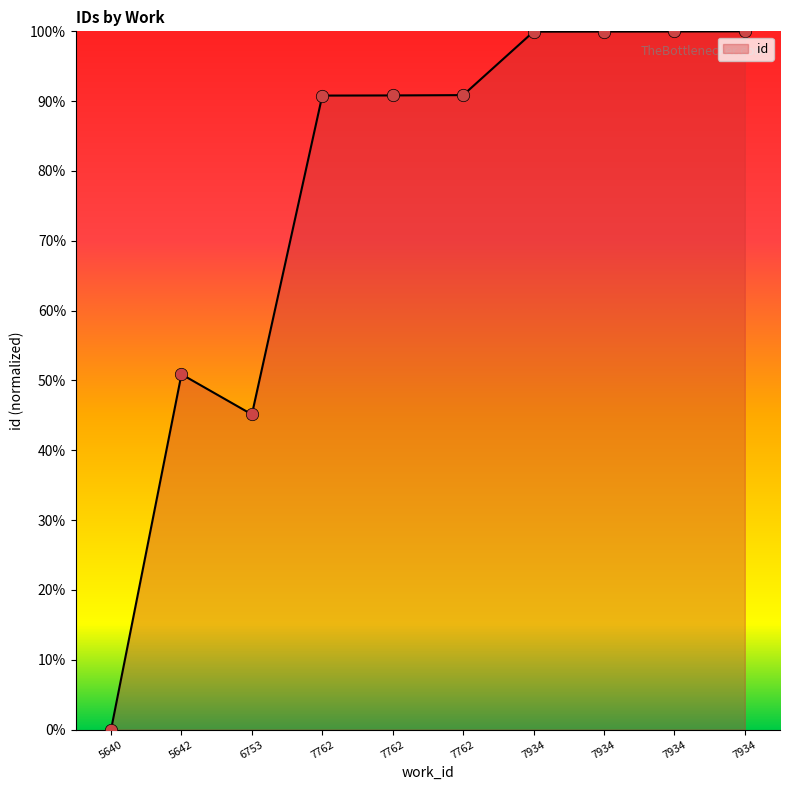

What is the change in value from 7762 to 7934?

+9.1